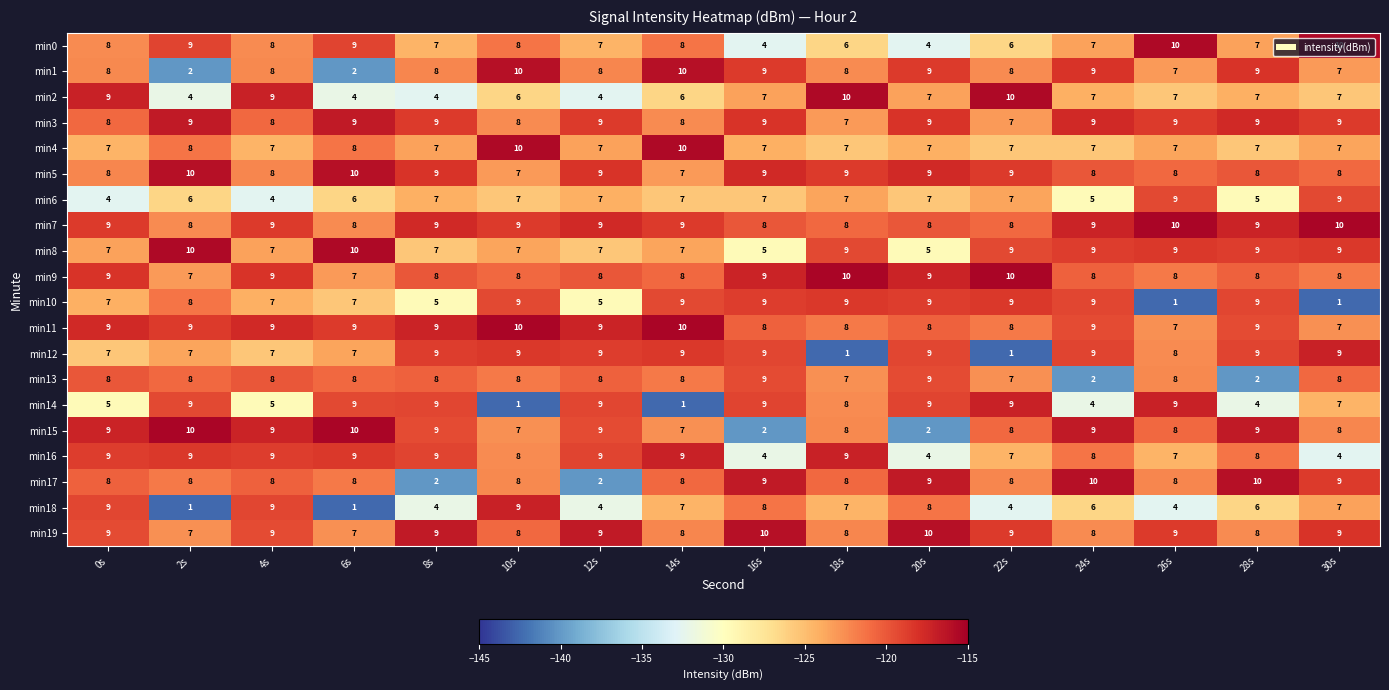

What is the difference between the highest and lowest values at 8s?

7